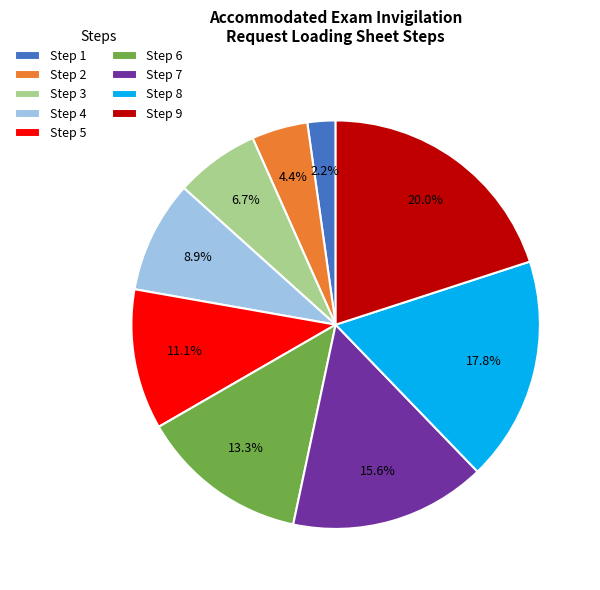

Is there any slice that represents more than half of the pie?

No